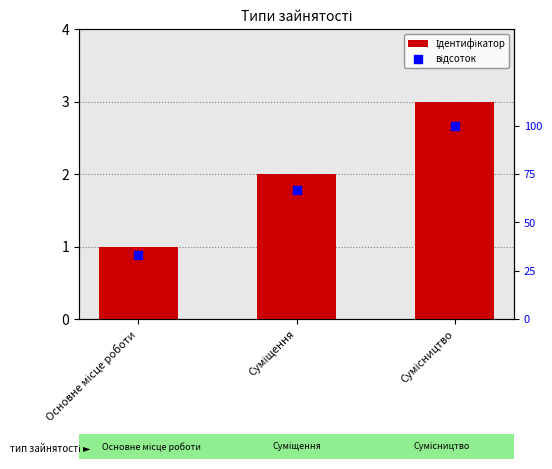

Which series reaches the maximum Y coordinate?

відсоток